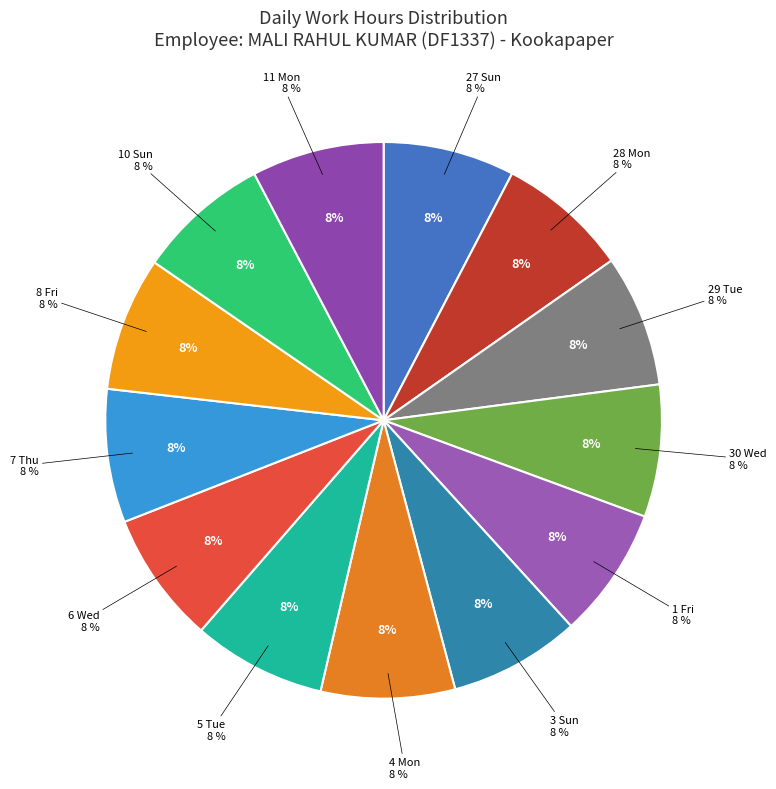

Rank the categories by value from lowest to highest.

3 Sun, 1 Fri, 28 Mon, 27 Sun, 29 Tue, 6 Wed, 30 Wed, 11 Mon, 10 Sun, 5 Tue, 7 Thu, 4 Mon, 8 Fri